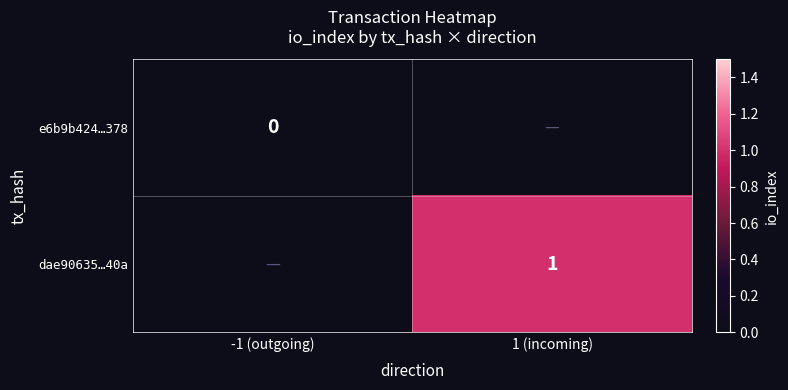

The dae90635…40a series shows 2 at 1 (incoming). True or false?

False